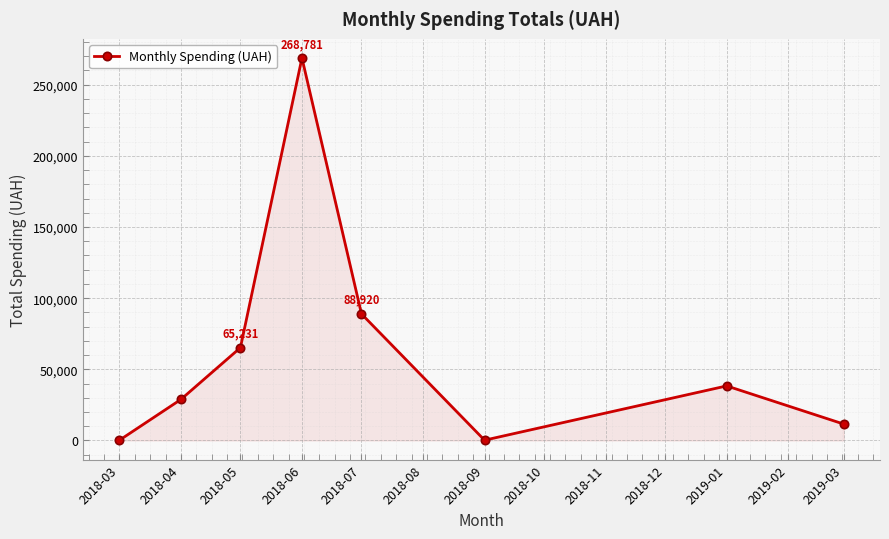

Where does the data first go above 38340?

2018-05